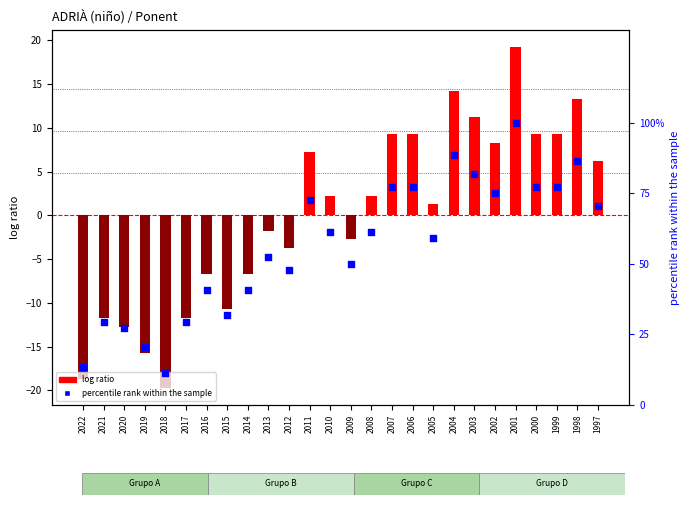

Which series has the largest total across all categories?

percentile rank within the sample